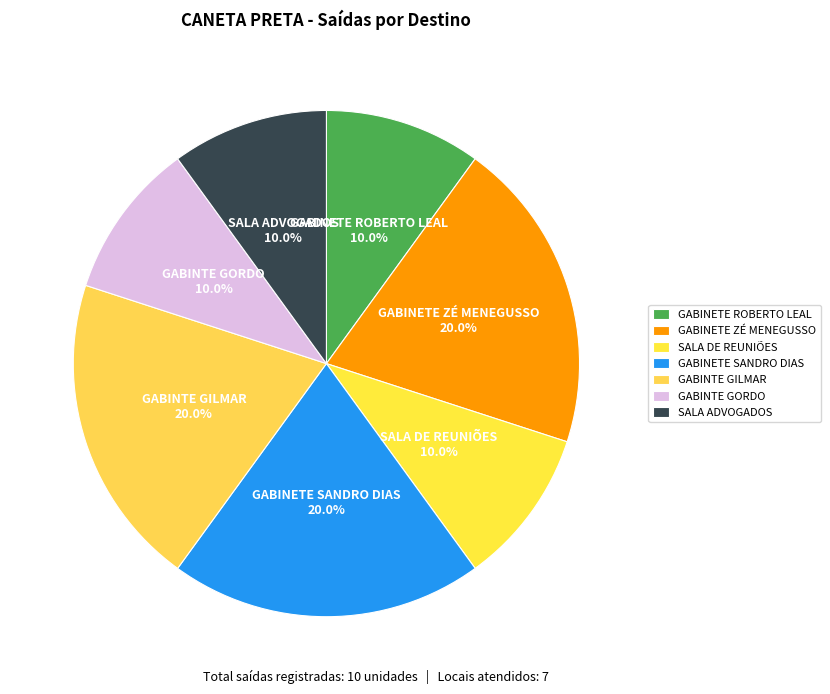

Is there any slice that represents more than half of the pie?

No